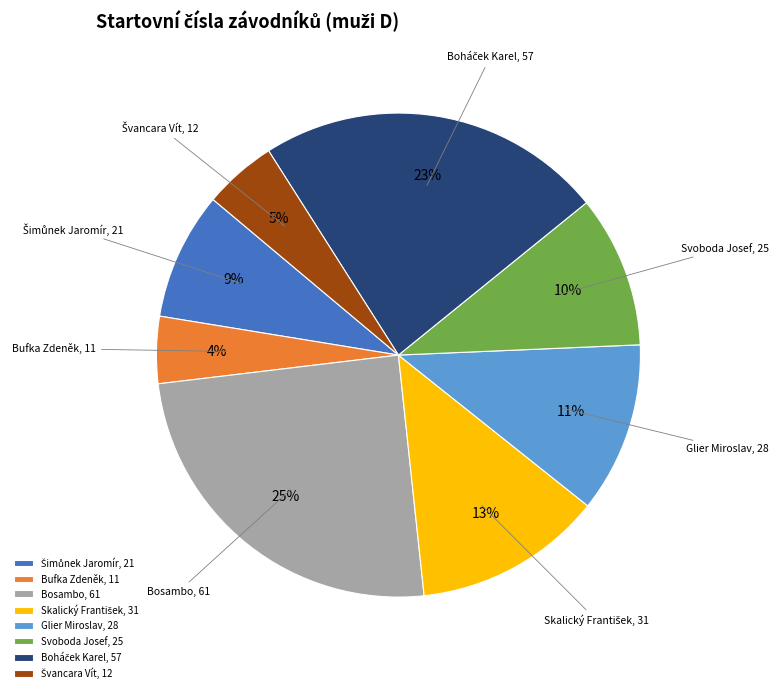

True or false: Svoboda Josef accounts for 1% of the total.

False